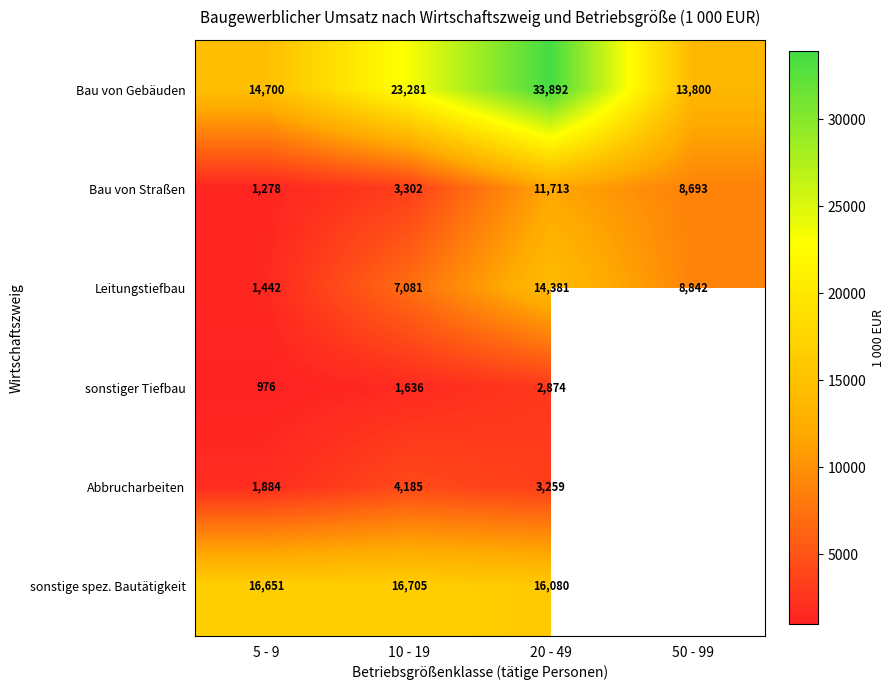

The Bau von Straßen series shows 8693 at 50 - 99. True or false?

True